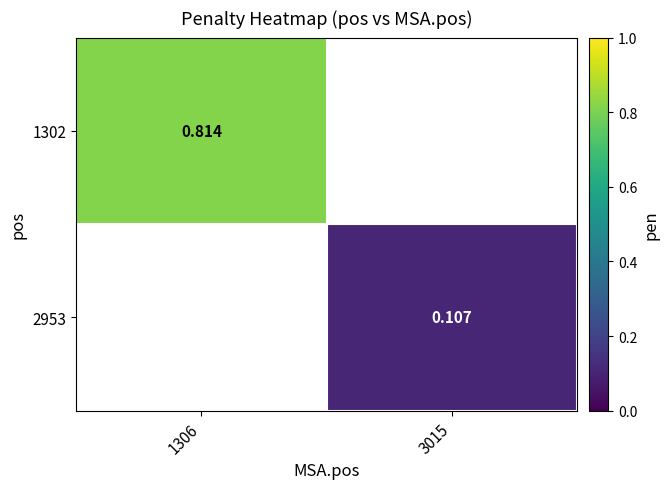

Between 3015 and 1306, which is larger?

1306